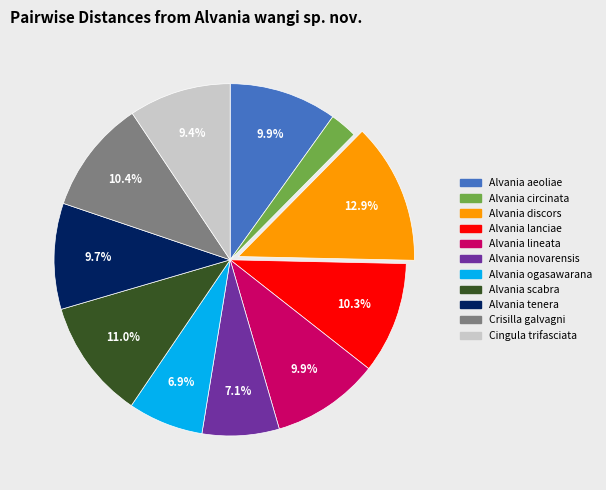

To the nearest percent, what is the average slice percentage?

9%